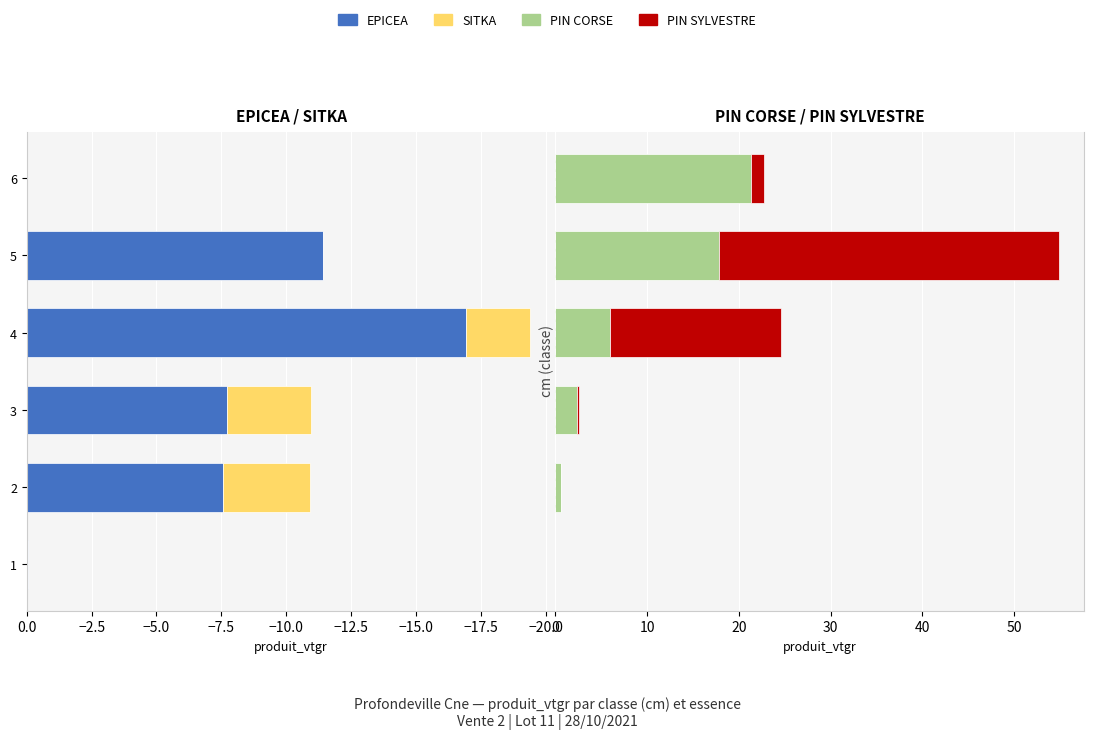

Reading left to right, extract all data points from this chart.

EPICEA: -0.1	-7.6	-7.7	-16.9	-11.4	0.0
SITKA: 0.0	-3.4	-3.2	-2.5	0.0	0.0
PIN CORSE: 0.0	0.6	2.4	5.9	17.9	21.4
PIN SYLVESTRE: 0.0	0.0	0.2	18.6	37.0	1.4